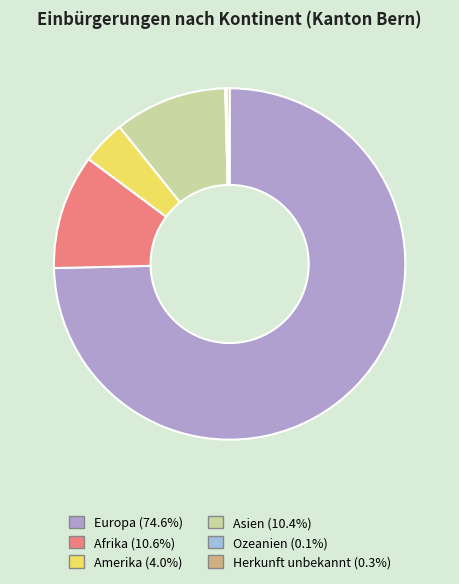

Does any single category account for the majority?

Yes